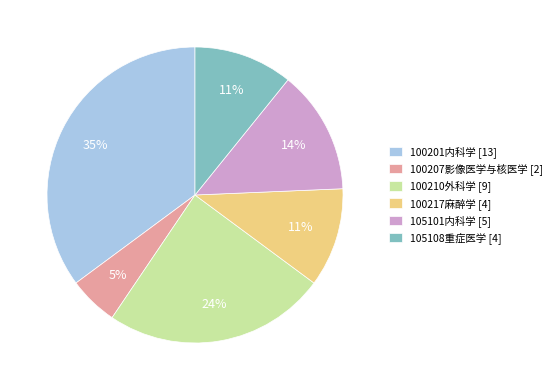

To the nearest percent, what is the difference between the largest and smallest slice percentages?

30%